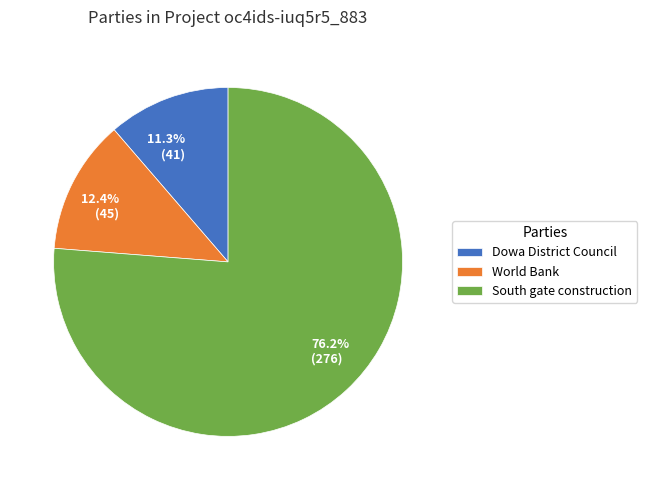

How many slices are in this pie chart?

3